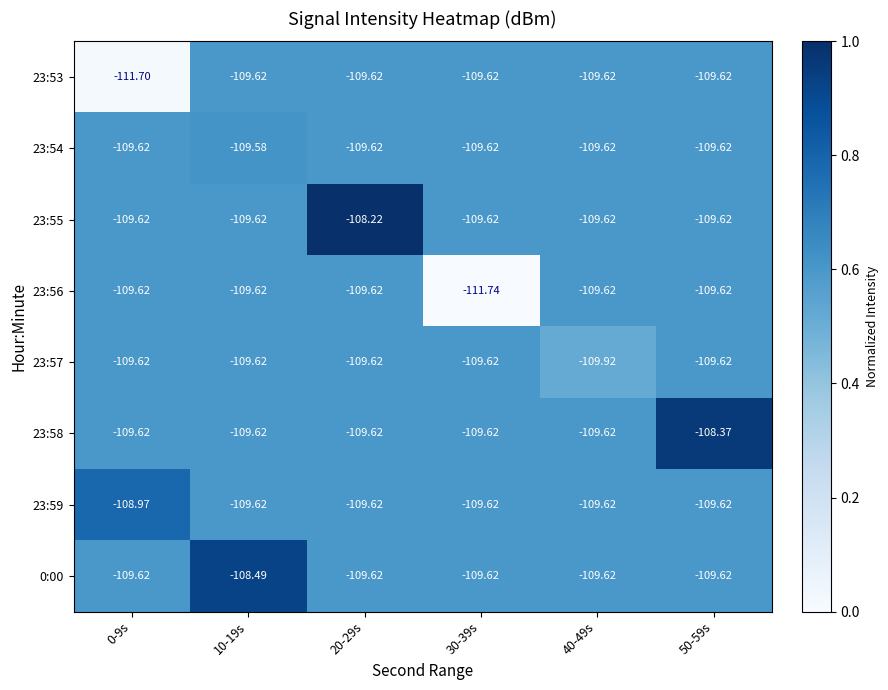

Between 30-39s and 50-59s, which series saw the biggest shift?

23:56